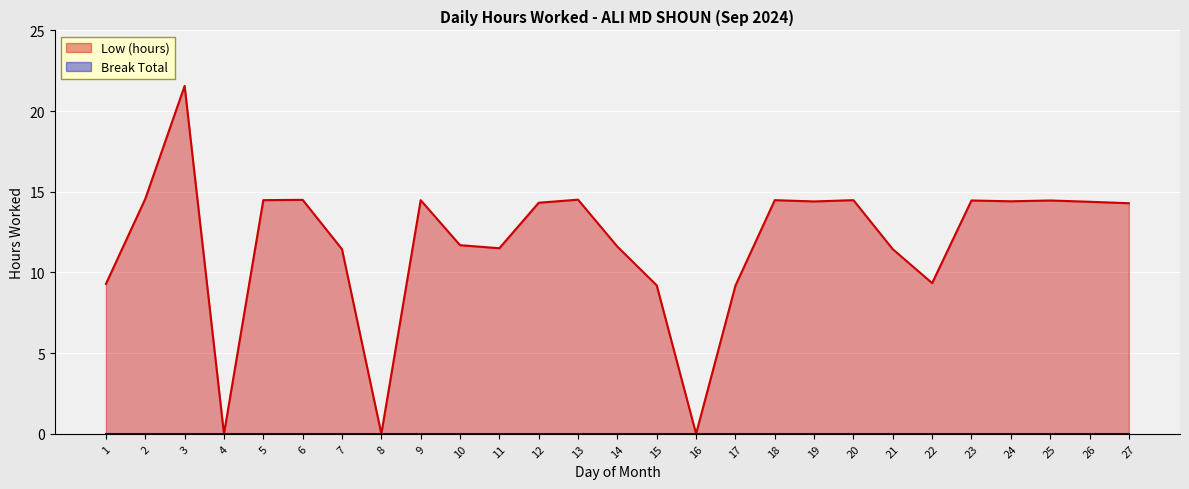

The value at 9 is 22.5. True or false?

False